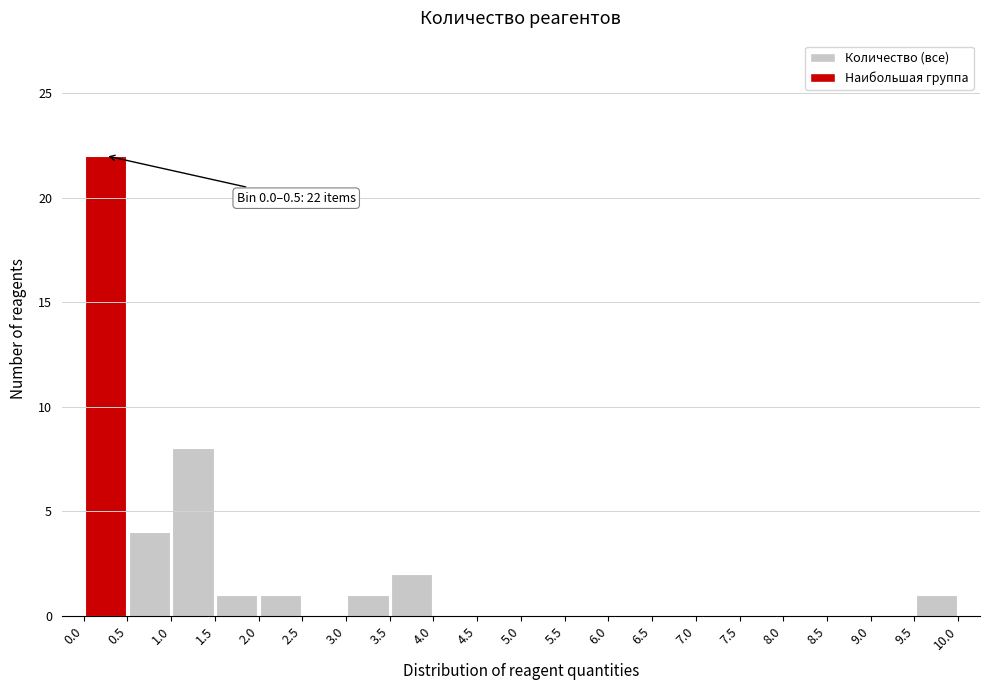

Which range on the x-axis has the tallest bar?

0.0 to 0.5